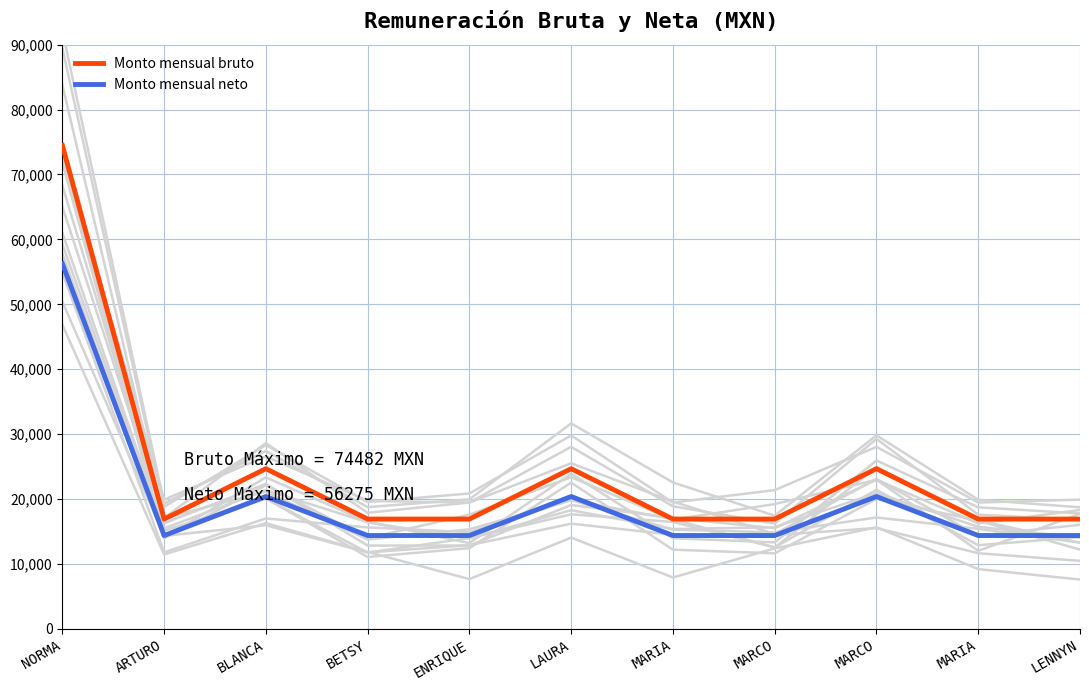

What is the maximum value shown in the chart?

74482